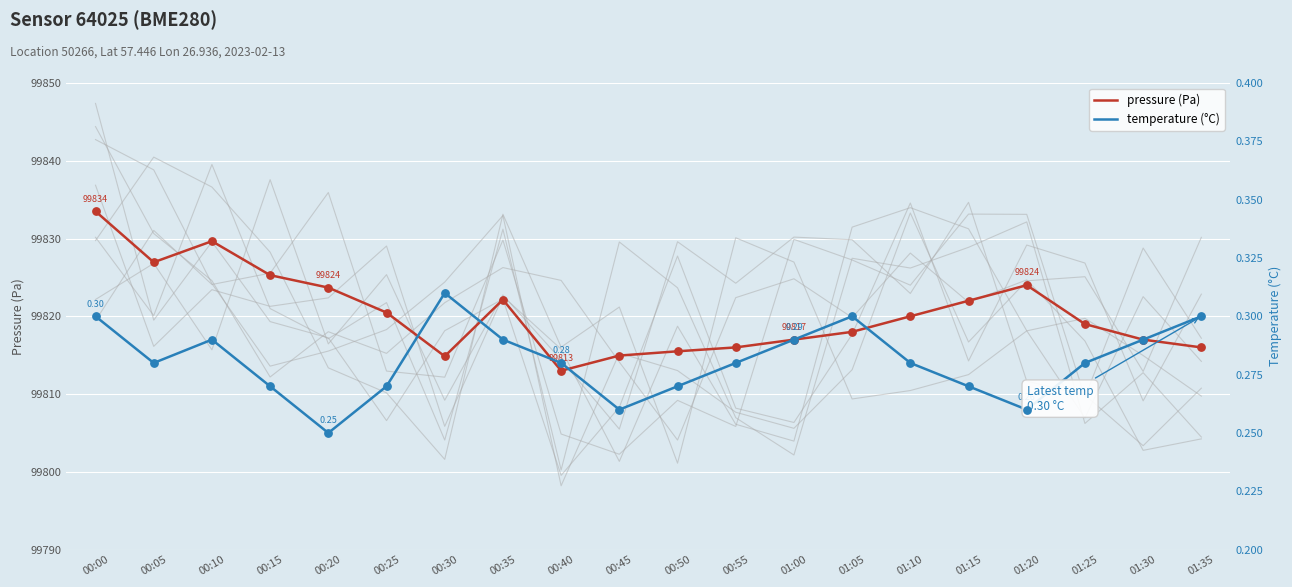

What is the total value across all series at 01:05?

99818.3